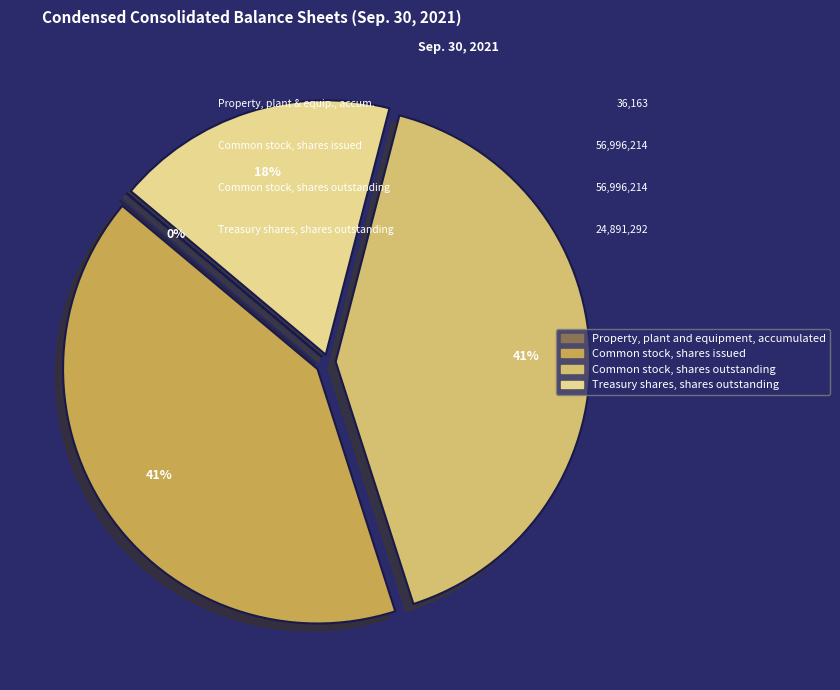

Does Common stock, shares outstanding represent more than half of the total?

No